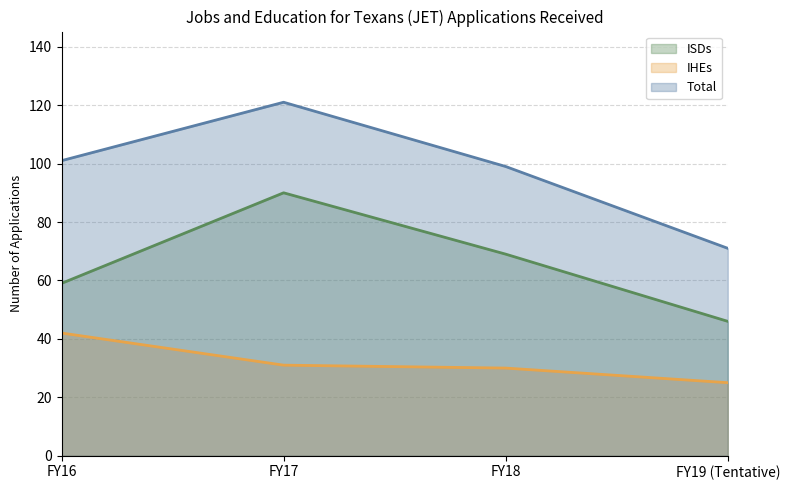

What is the difference between the Total values at FY16 and FY17?

20